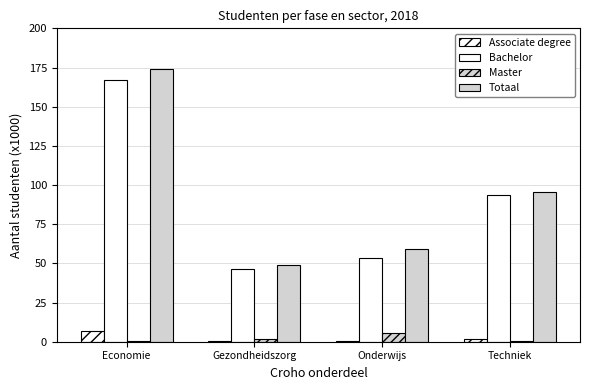

Which series has the widest spread of values?

Totaal